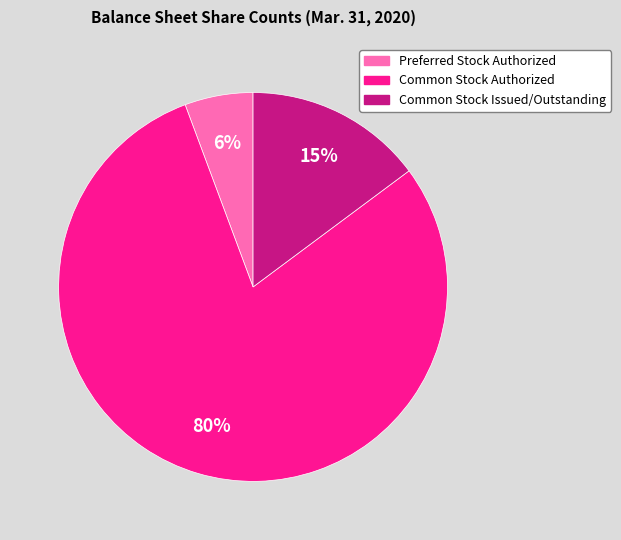

To the nearest percent, what is the difference between the Preferred Stock Authorized and Common Stock Issued/Outstanding slice percentages?

9%